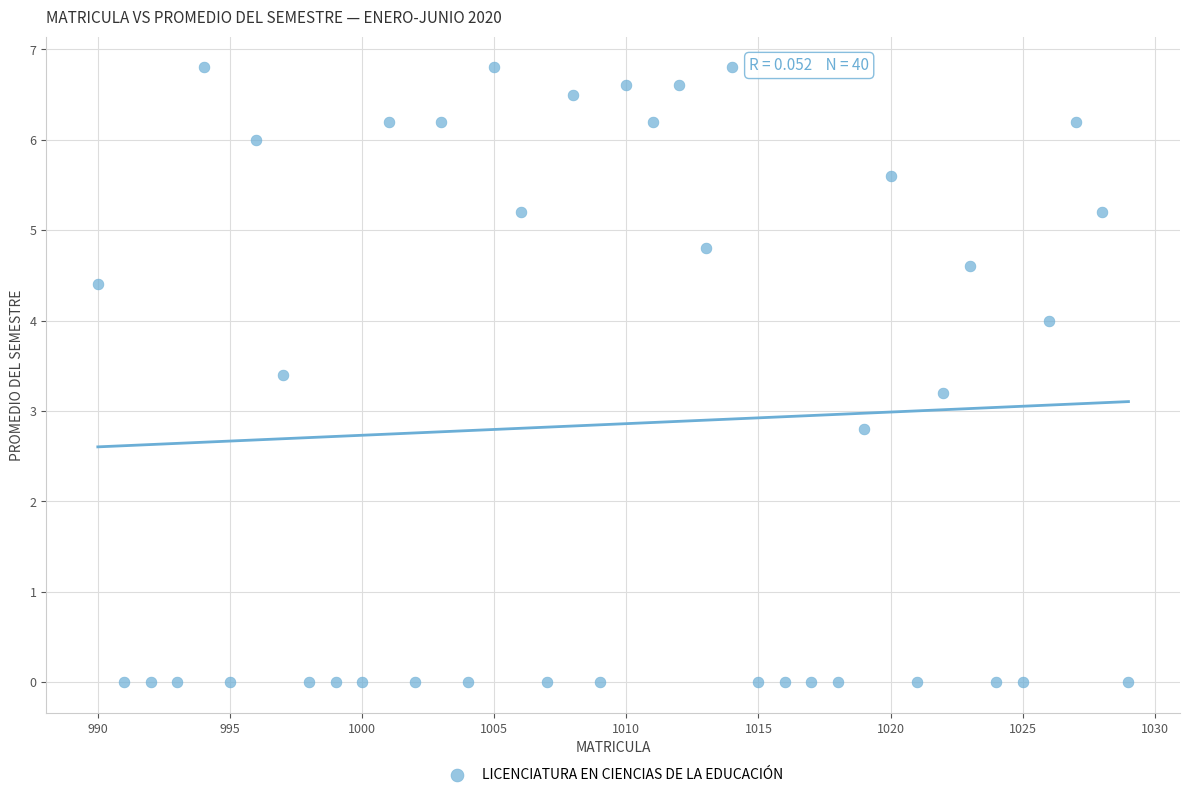

What is the range of X values (max minus min)?

39.0